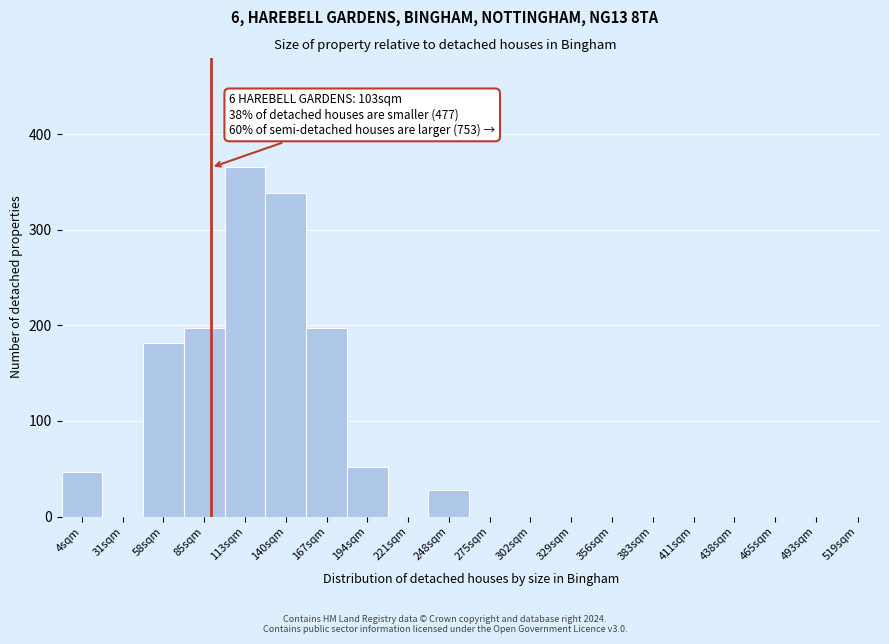

Reading left to right, transcribe all the data shown in this chart.

4sqm=47	31sqm=0	58sqm=181	85sqm=197	113sqm=365	140sqm=338	167sqm=197	194sqm=52	221sqm=0	248sqm=28	275sqm=0	302sqm=0	329sqm=0	356sqm=0	383sqm=0	411sqm=0	438sqm=0	465sqm=0	493sqm=0	519sqm=0